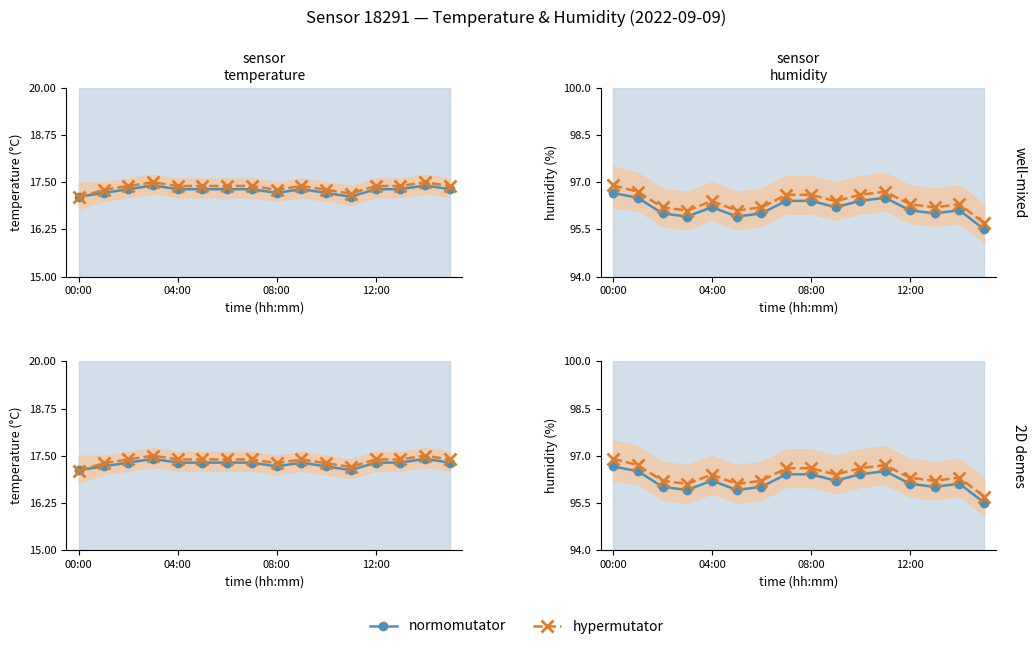

True or false: normomutator and hypermutator intersect in this chart.

False